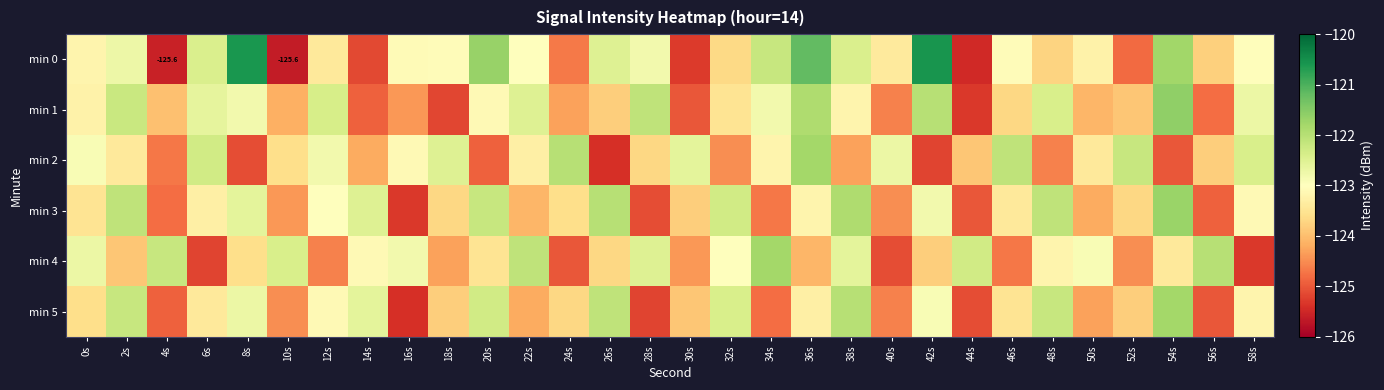

The min 4 series shows -44.7 at 0s. True or false?

False